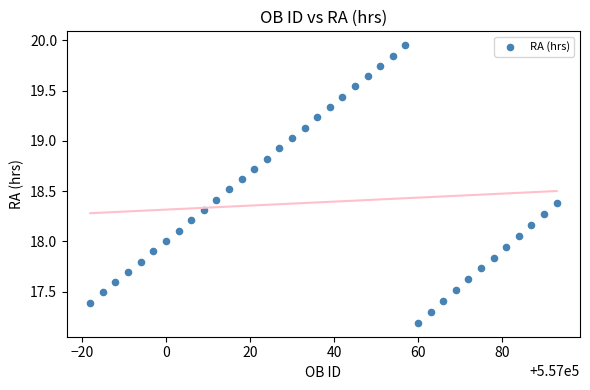

What is the range of Y values (max minus min)?

2.8